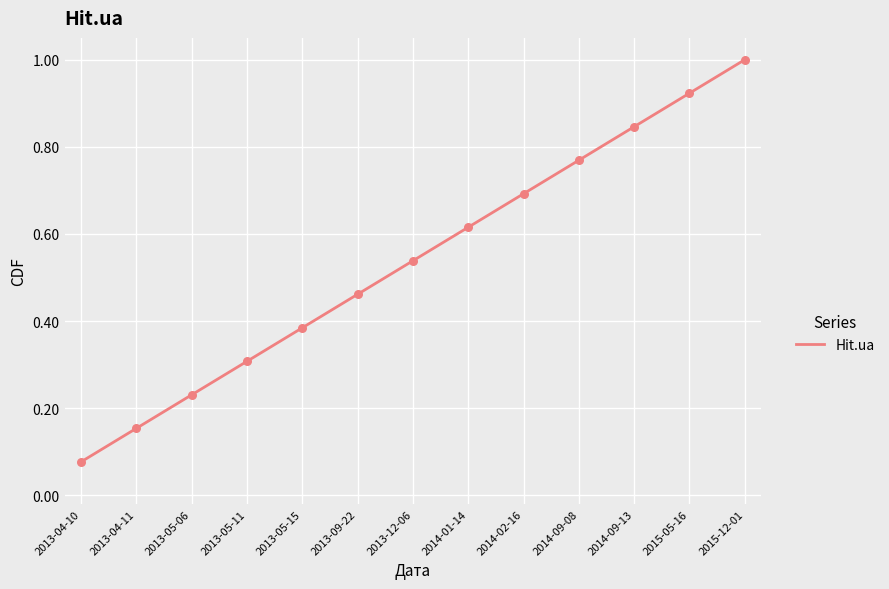

Which has a higher value, 2013-12-06 or 2015-12-01?

2015-12-01